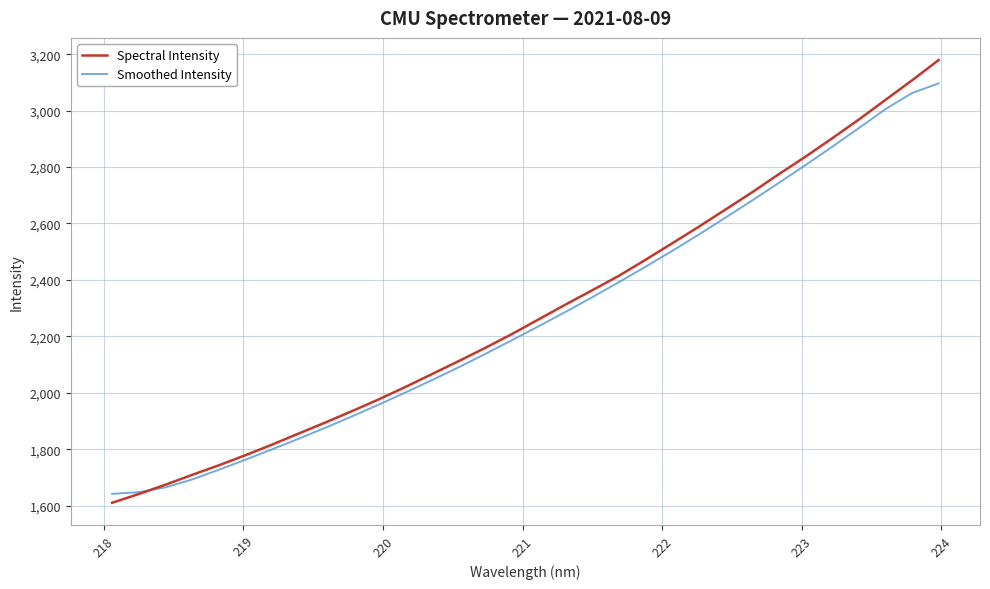

Rank the series by their maximum value, from highest to lowest.

Spectral Intensity, Smoothed Intensity